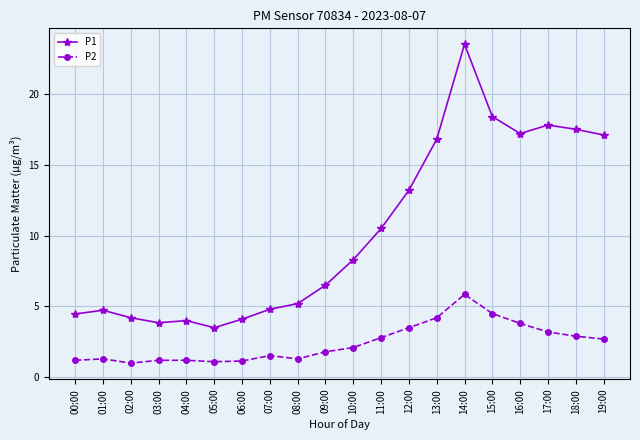

How many series are shown in this chart?

2